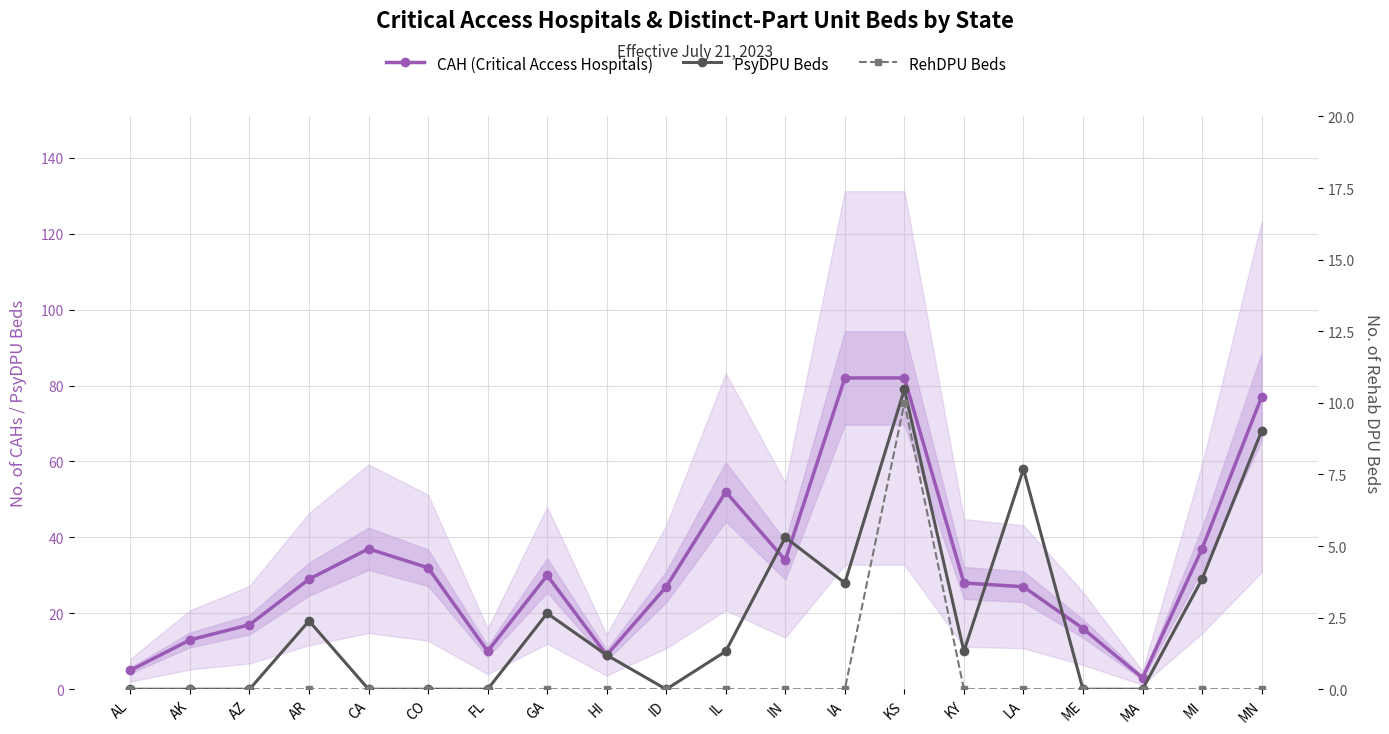

Reading left to right, what are all the values shown in this chart?

CAH (Critical Access Hospitals): 5	13	17	29	37	32	10	30	9	27	52	34	82	82	28	27	16	3	37	77
PsyDPU Beds: 0	0	0	18	0	0	0	20	9	0	10	40	28	79	10	58	0	0	29	68
RehDPU Beds: 0	0	0	0	0	0	0	0	0	0	0	0	0	10	0	0	0	0	0	0